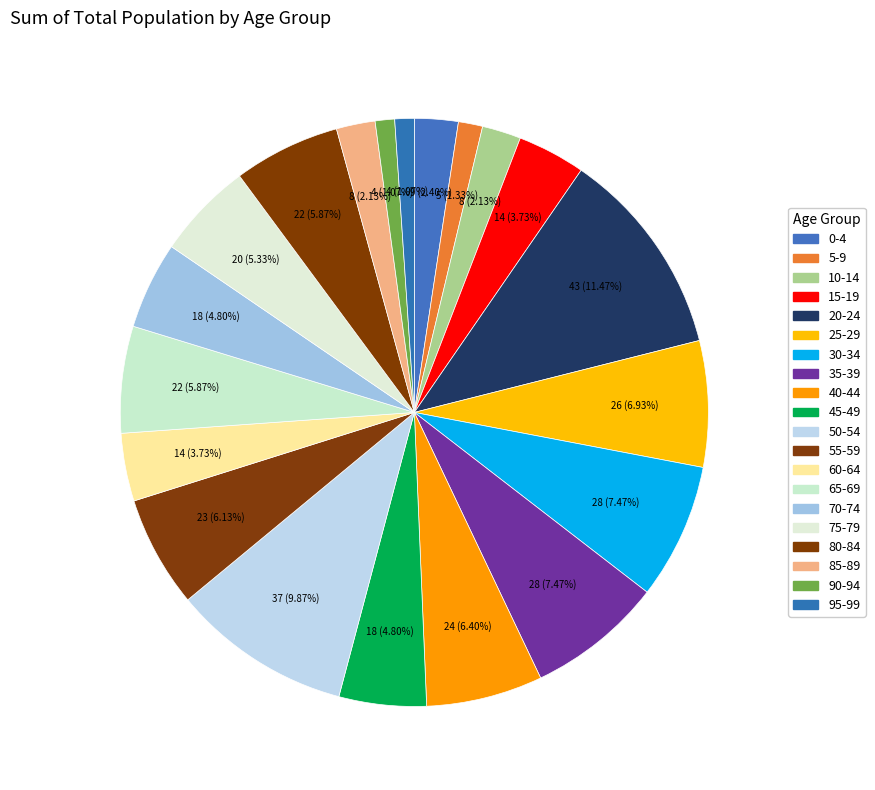

Which has a higher value, 85-89 or 5-9?

85-89